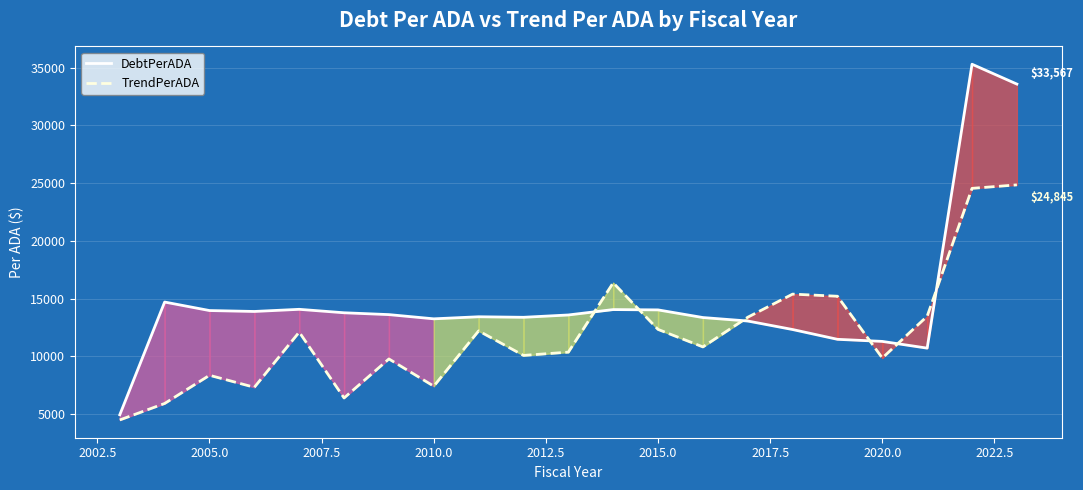

How many data points in TrendPerADA are above 10819?

11